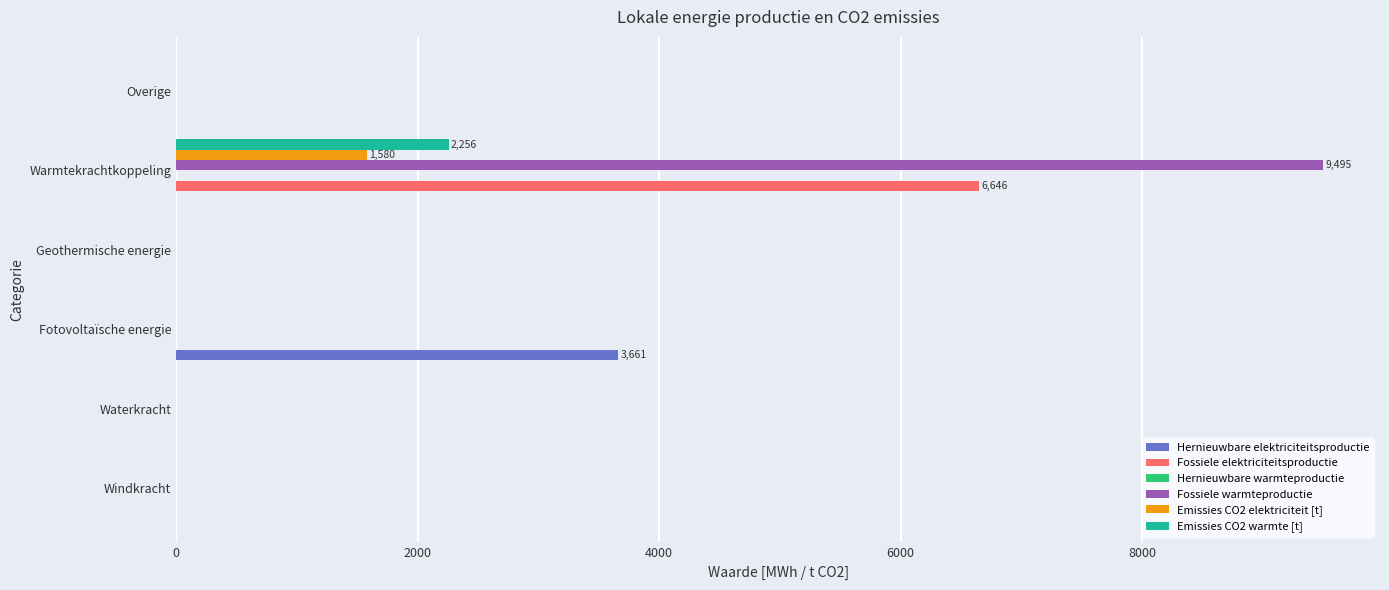

The Emissies CO2 warmte [t] series shows 0.0 at Waterkracht. True or false?

True